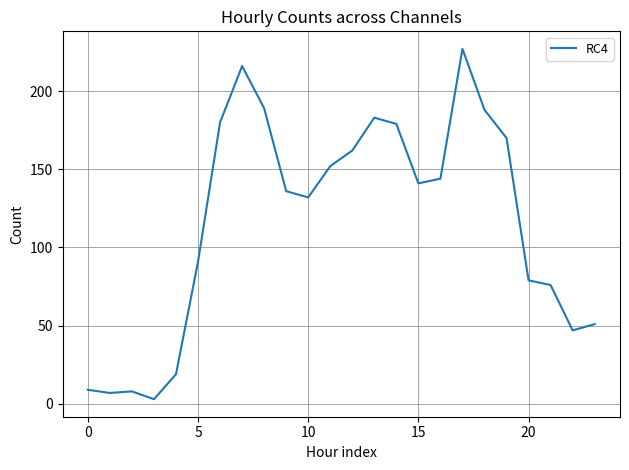

What is the maximum value shown in the chart?

227